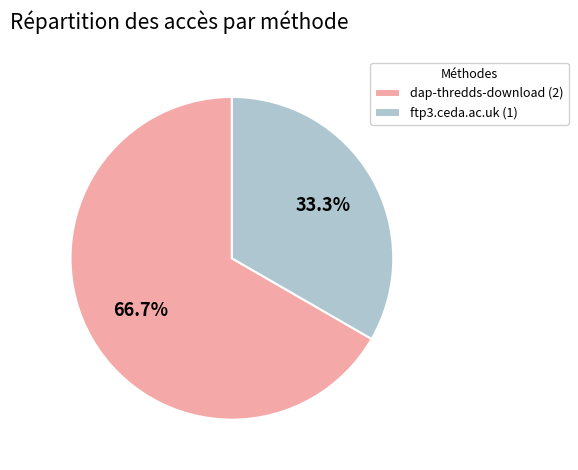

To the nearest percent, what percentage of the pie is dap-thredds-download?

67%